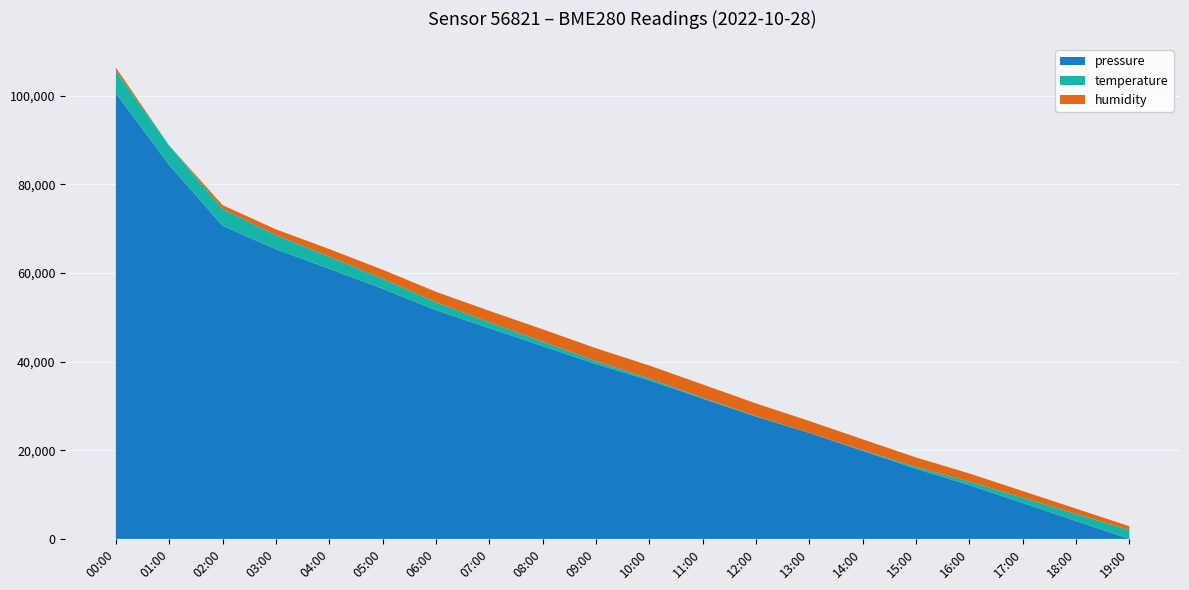

What is the total value across all series at 01:00?

88714.0